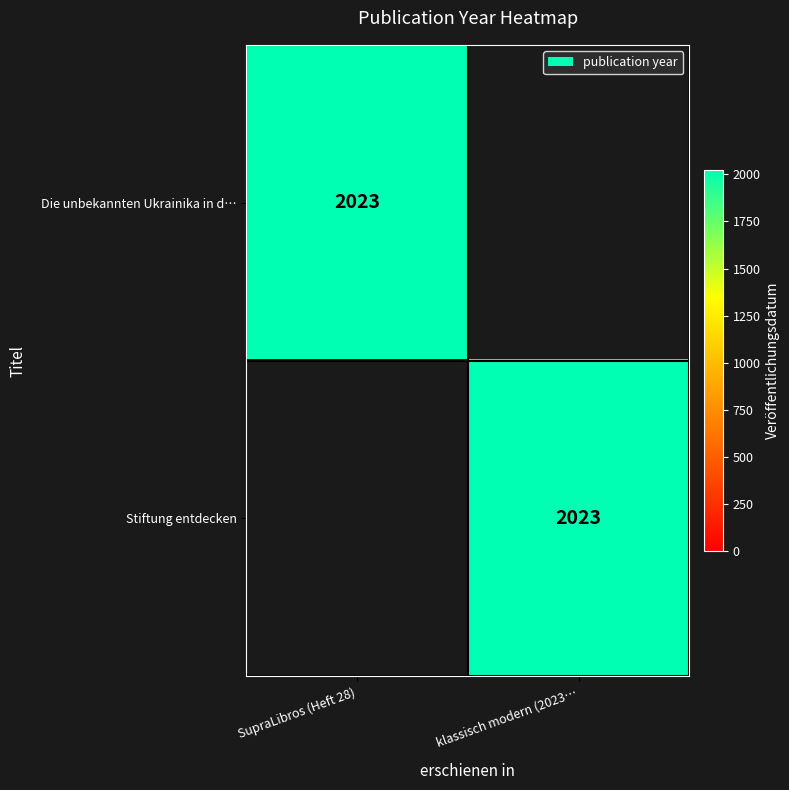

The Stiftung entdecken series shows 2023 at klassisch modern (2023…. True or false?

True